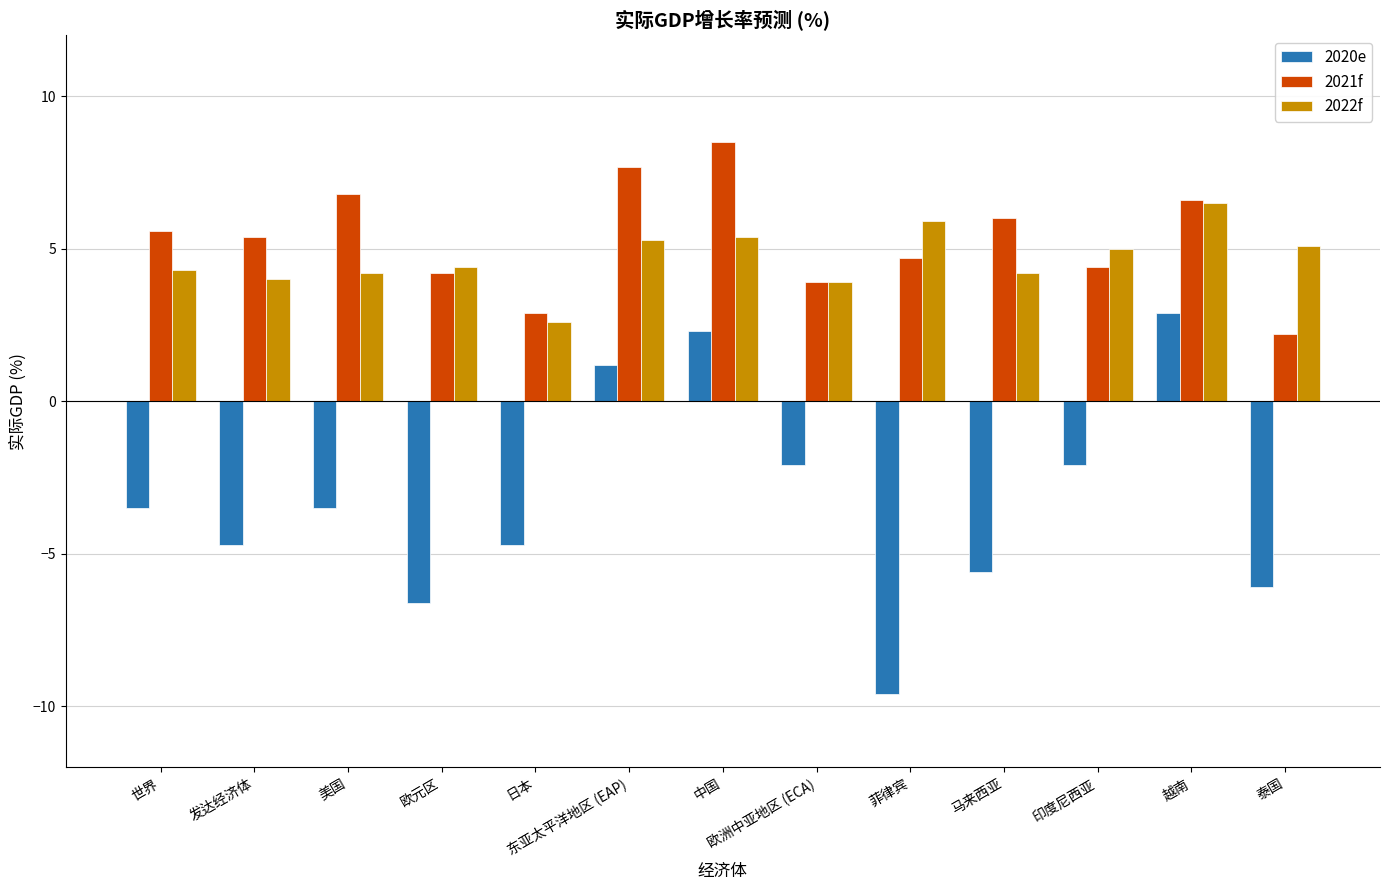

What is the value of the 2021f bar at the 11th from the left?

4.4